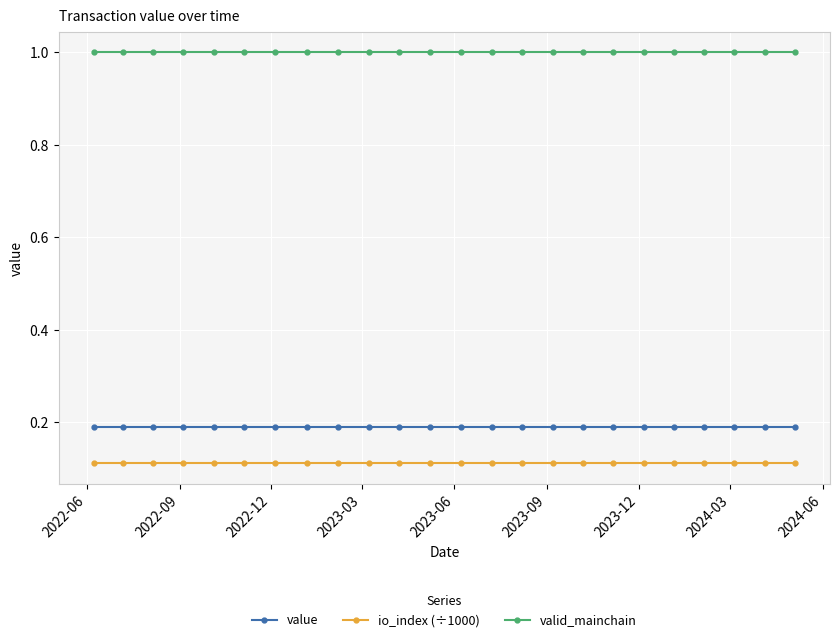

List the series in order of their peak value, highest first.

valid_mainchain, value, io_index (÷1000)